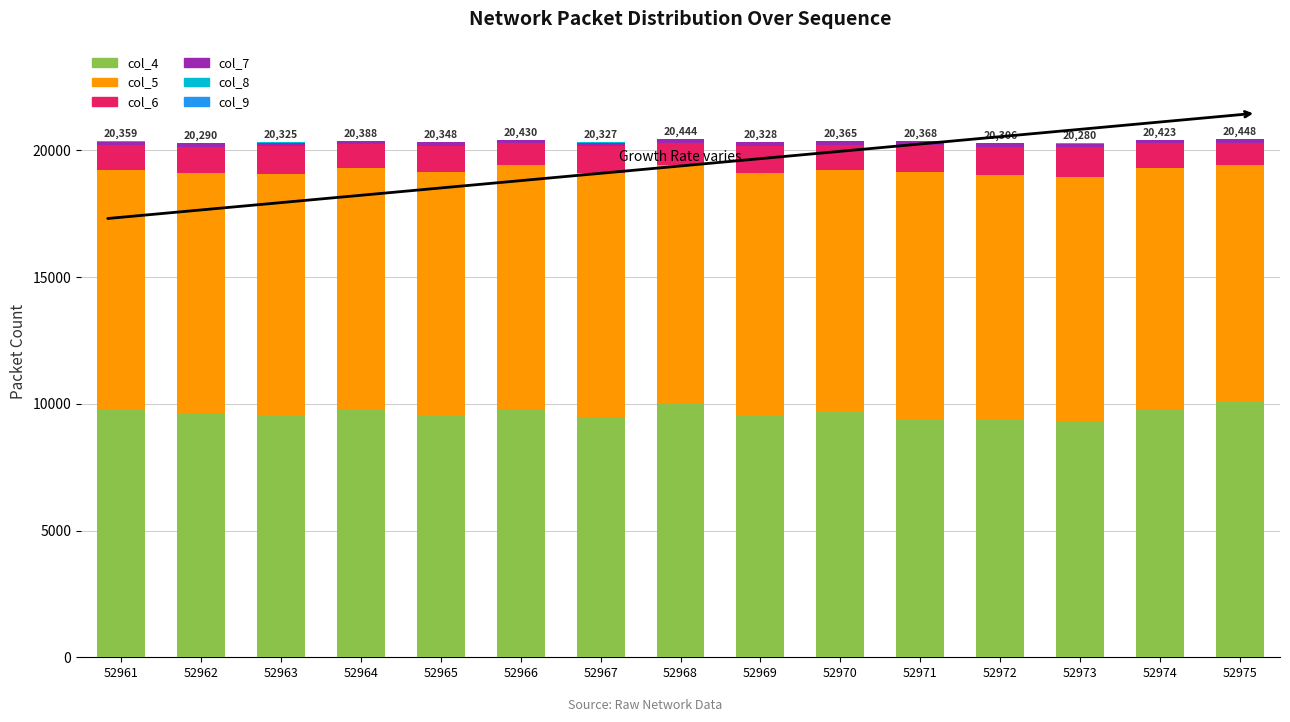

How many data points does each series have?

15